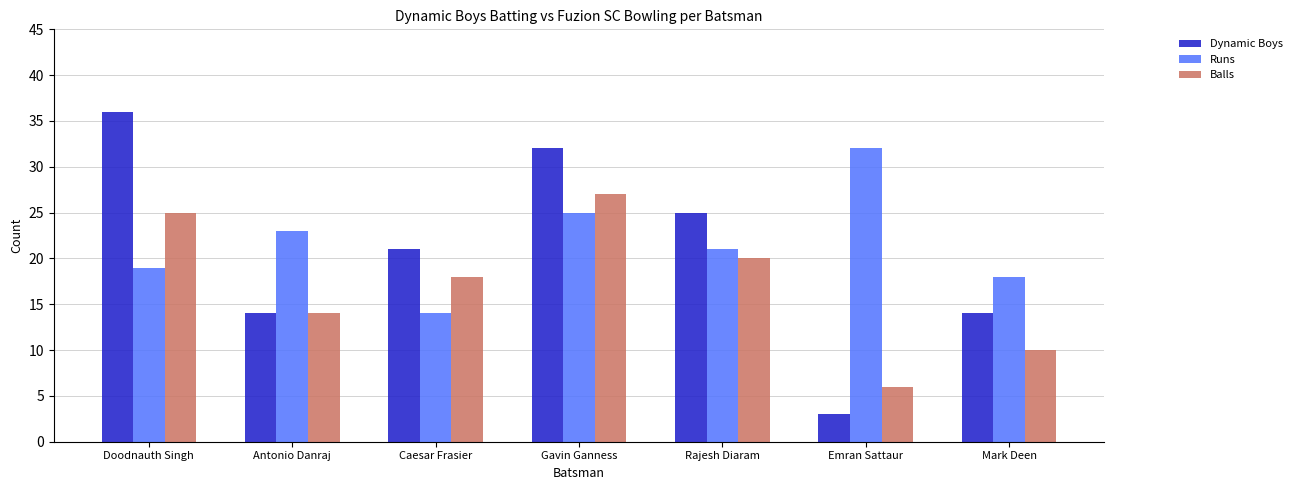

List the labels in order of Balls value, smallest first.

Emran Sattaur, Mark Deen, Antonio Danraj, Caesar Frasier, Rajesh Diaram, Doodnauth Singh, Gavin Ganness